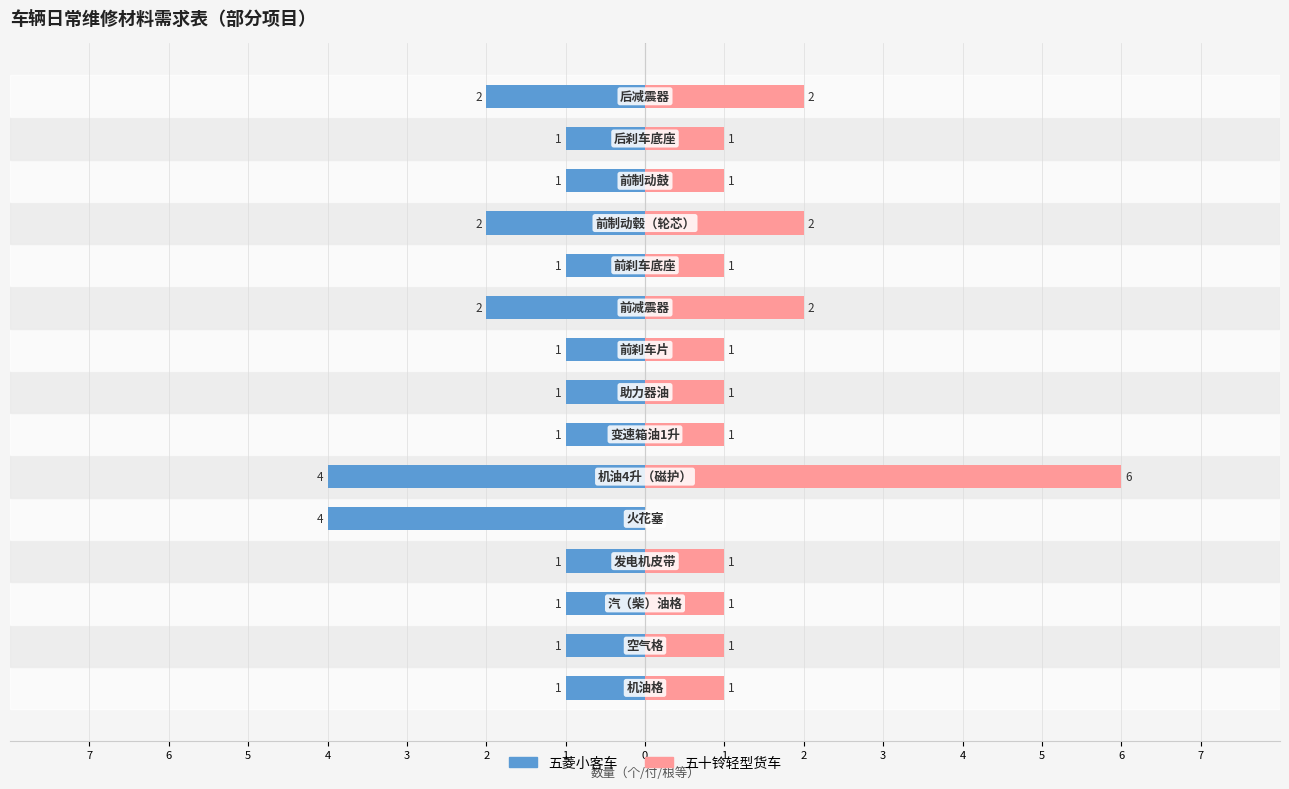

What is the difference between the maximum and minimum values in the 五十铃轻型货车 series?

6